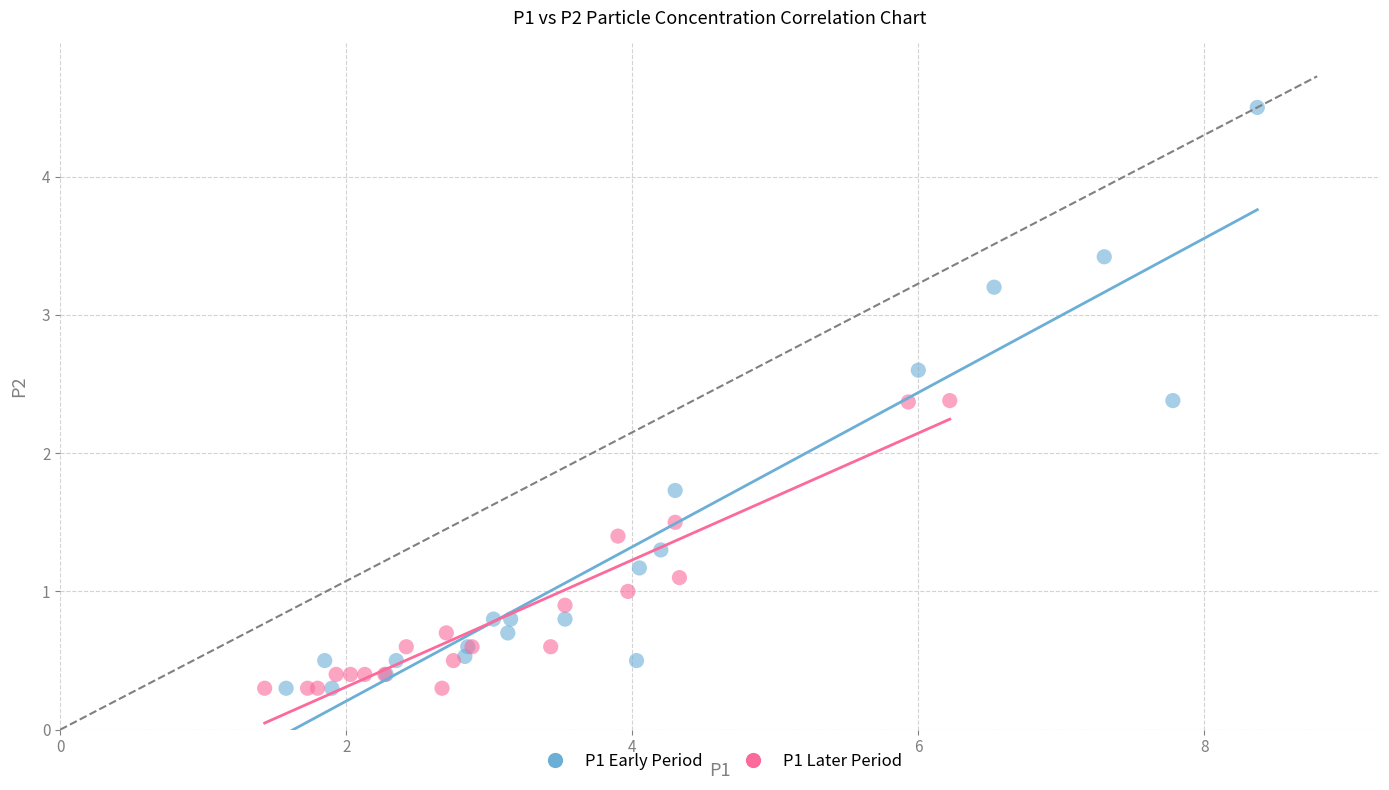

What are all the series names shown in the legend?

P1 Early Period, P1 Later Period